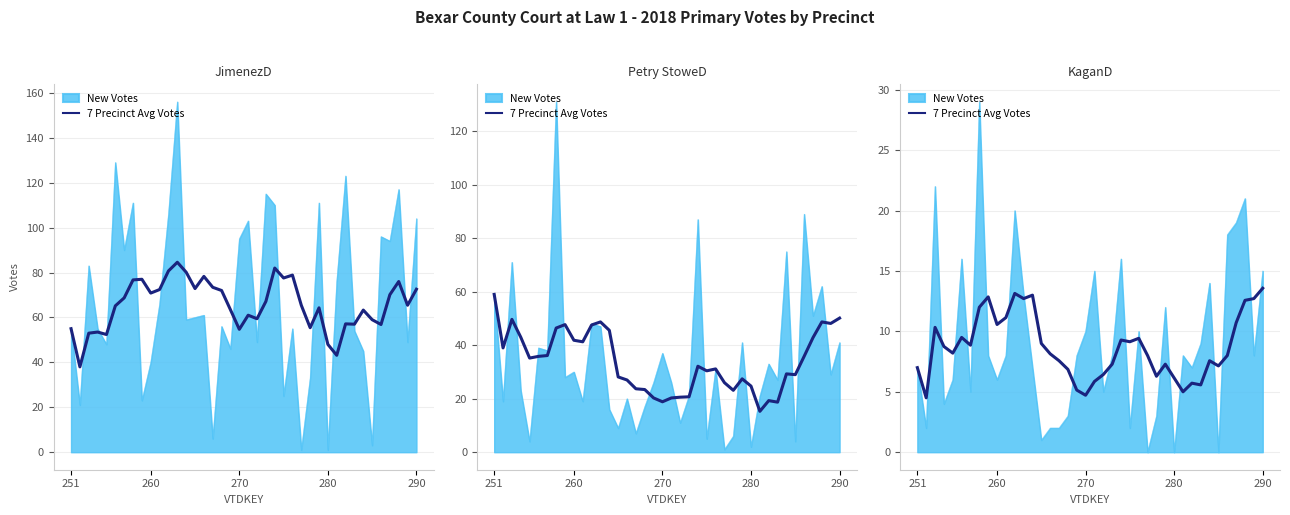

What is the change in value from 6 to 10?

+2.3